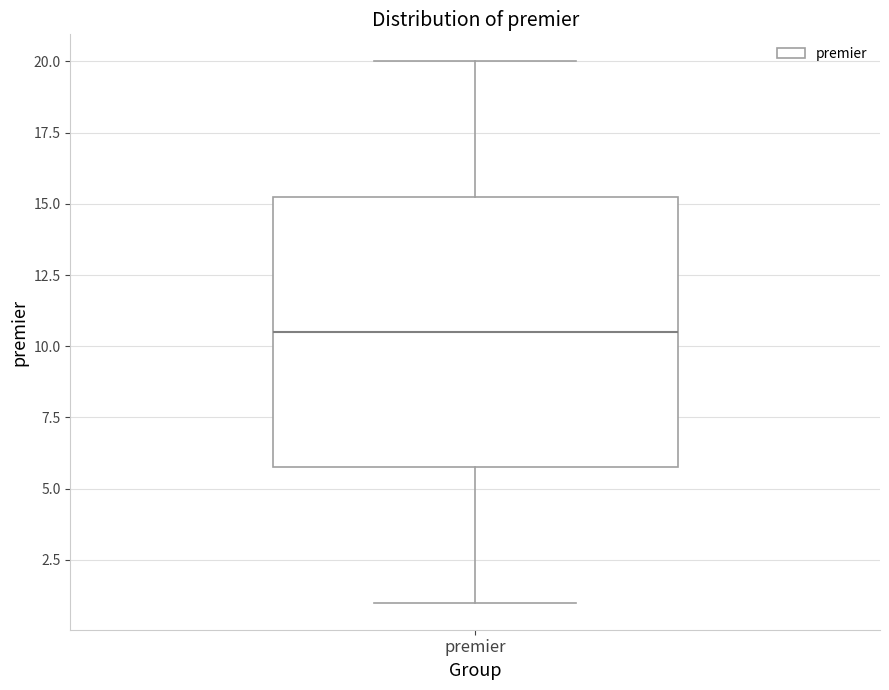

Transcribe this box plot: give where the median line is, the range the box spans, and where the two whiskers end, as read against the y-axis. The values are not printed on the chart, so give them approximately, as read against the axis.

median 10.5, box 6.0 to 15.5, whiskers 1.0 to 20.0